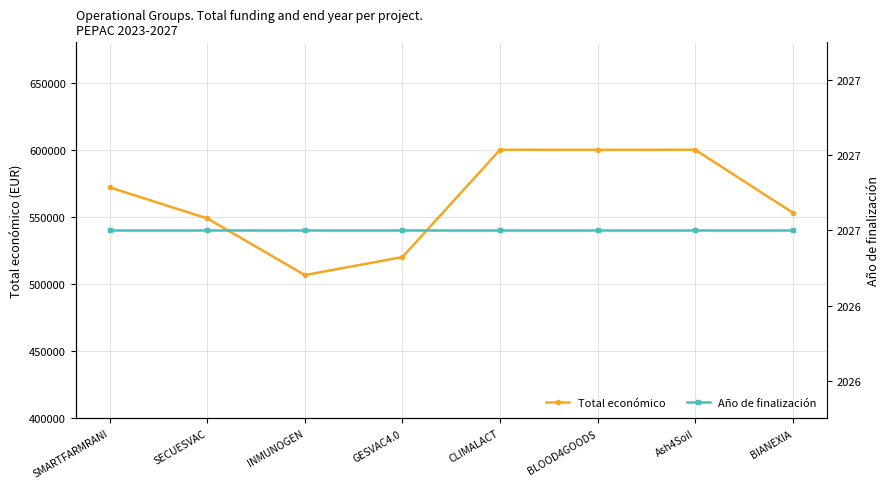

What is the lowest value of the Total económico series?

506703